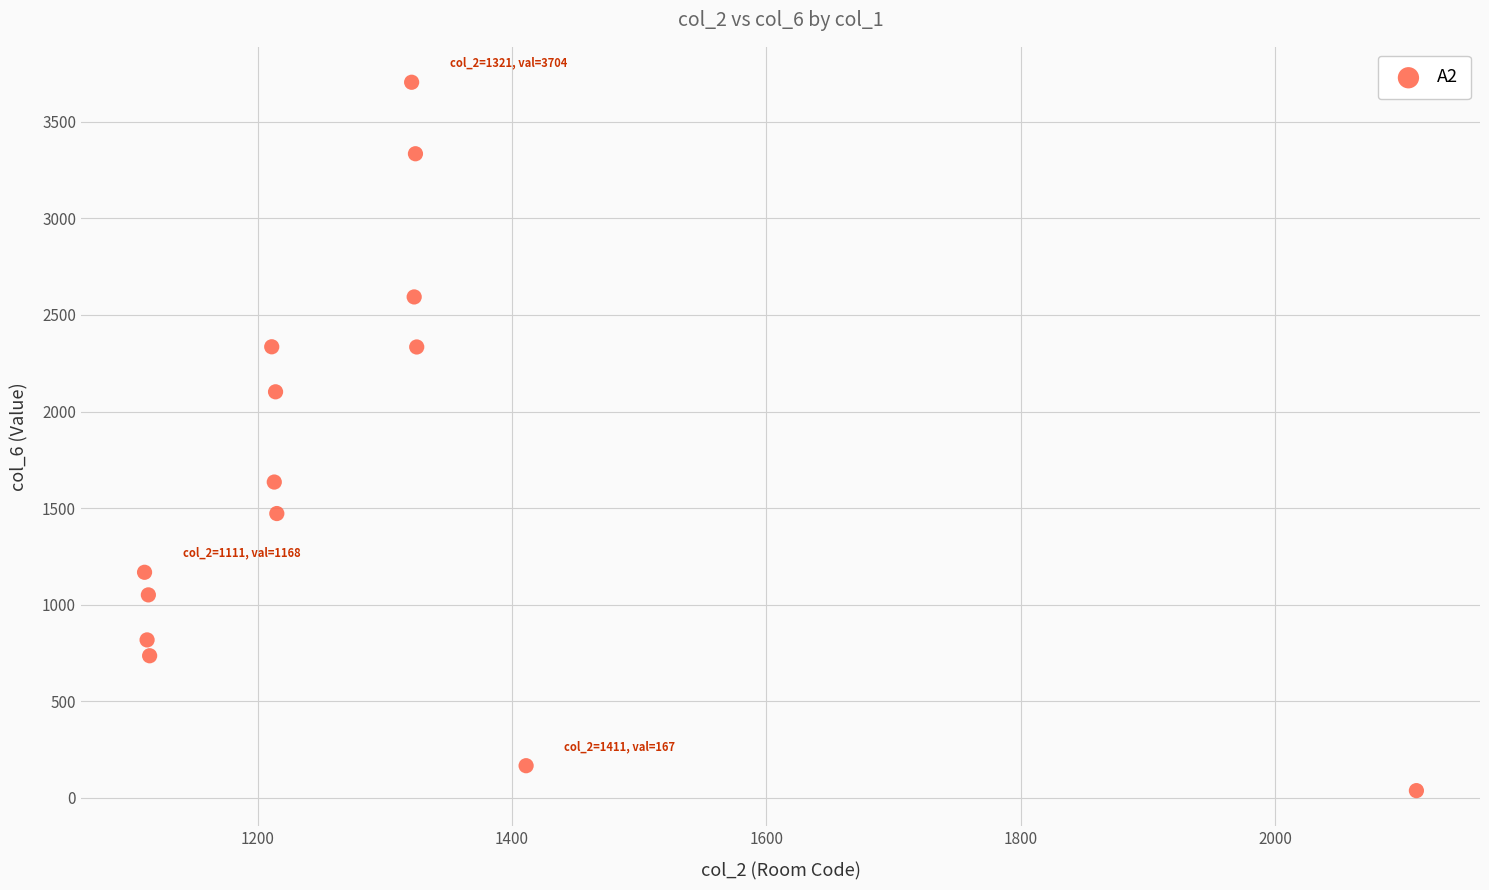

What is the range of Y values (max minus min)?

3666